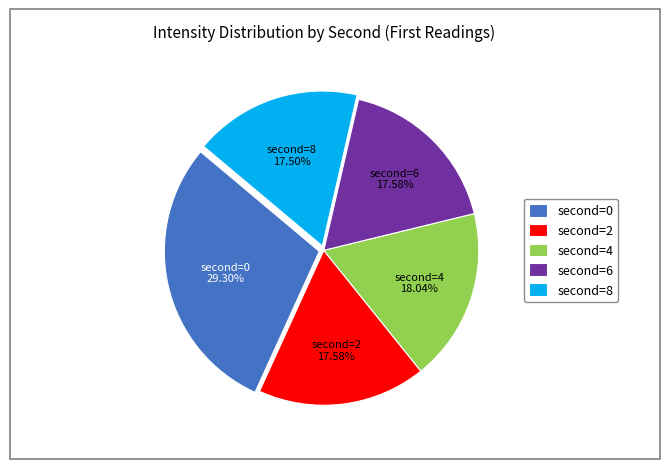

Count the number of slices in the pie.

5